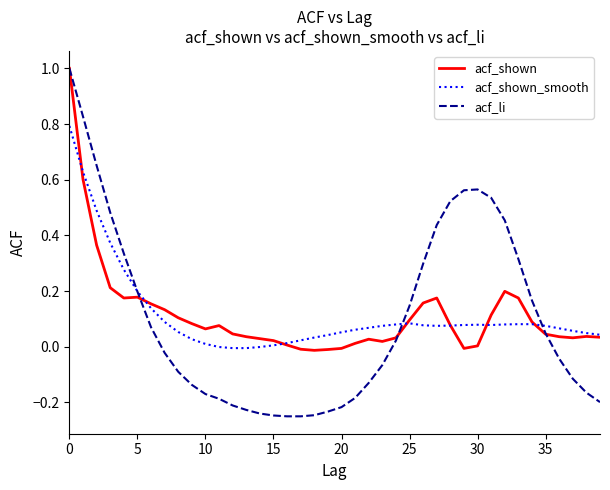

Which series has the widest spread of values?

acf_li